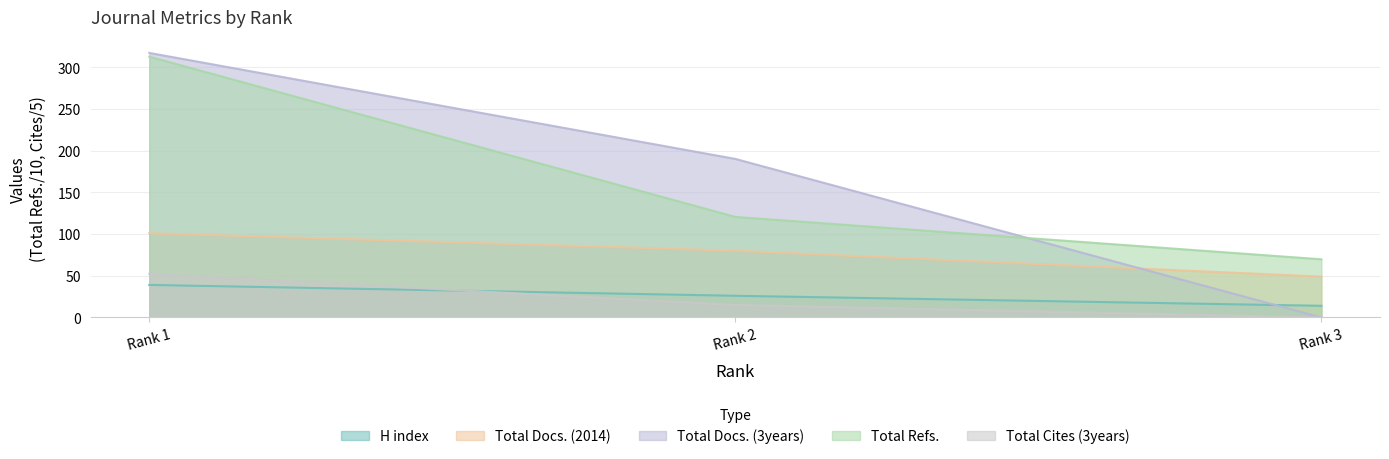

Is it true that Total Refs. equals 312.5 at Rank 1?

True